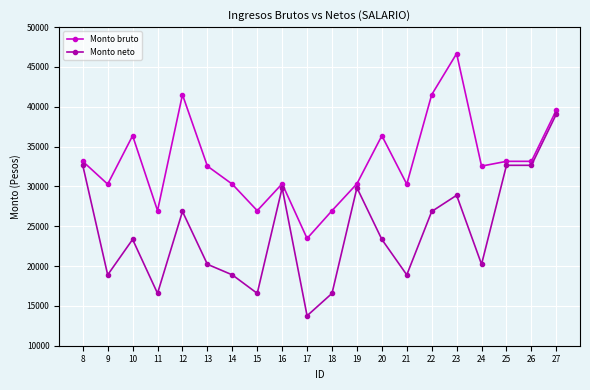

True or false: Monto neto and Monto bruto cross at least once.

False